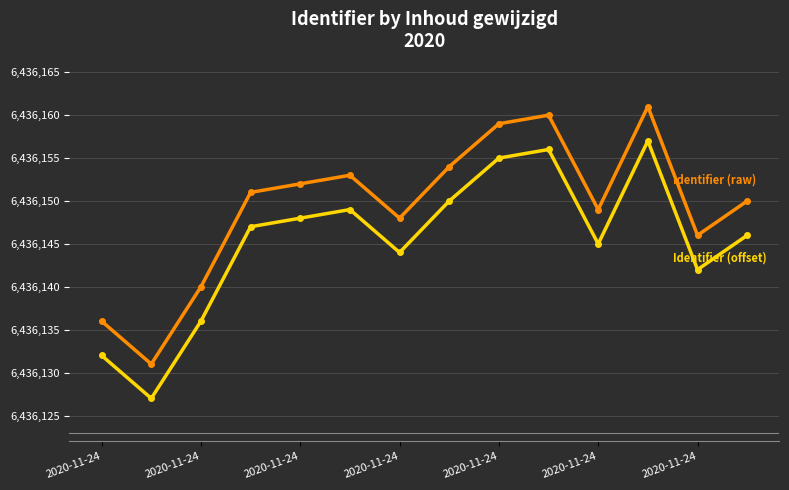

How many categories are shown in the chart?

14